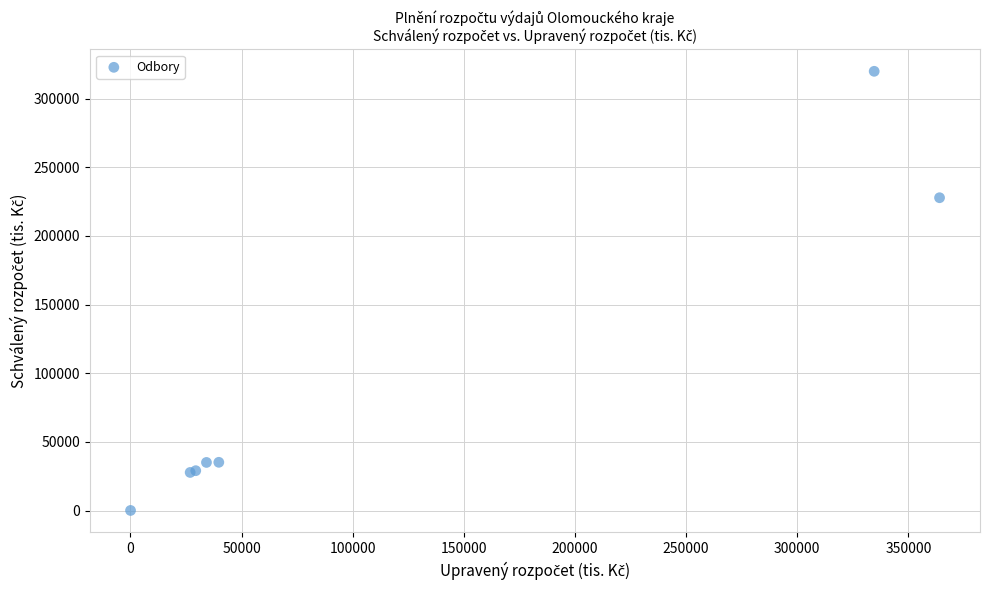

What Y value in the scatter plot is closest to 159960?

227796